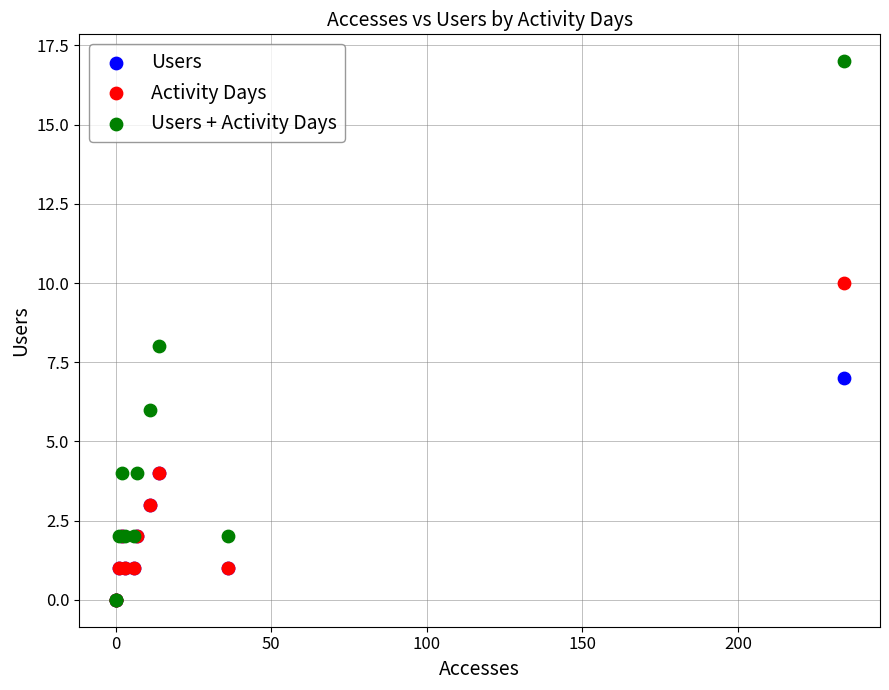

What are all the series names shown in the legend?

Users, Activity Days, Users + Activity Days